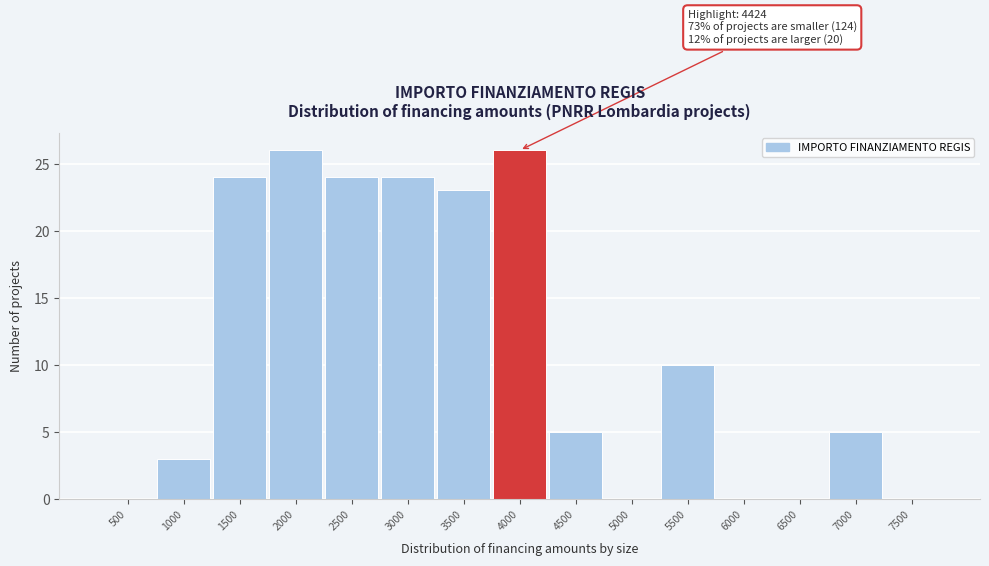

Reading left to right, list all the values displayed in this chart.

500=0	1000=3	1500=24	2000=26	2500=24	3000=24	3500=23	4000=26	4500=5	5000=0	5500=10	6000=0	6500=0	7000=5	7500=0